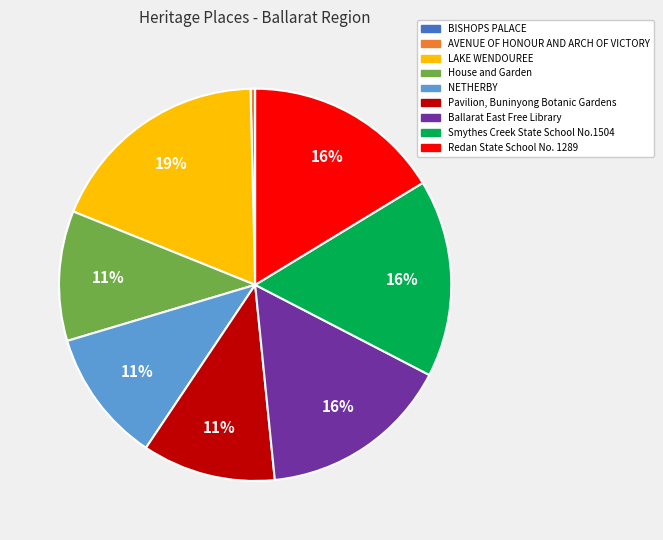

To the nearest percent, what is the average slice percentage?

11%